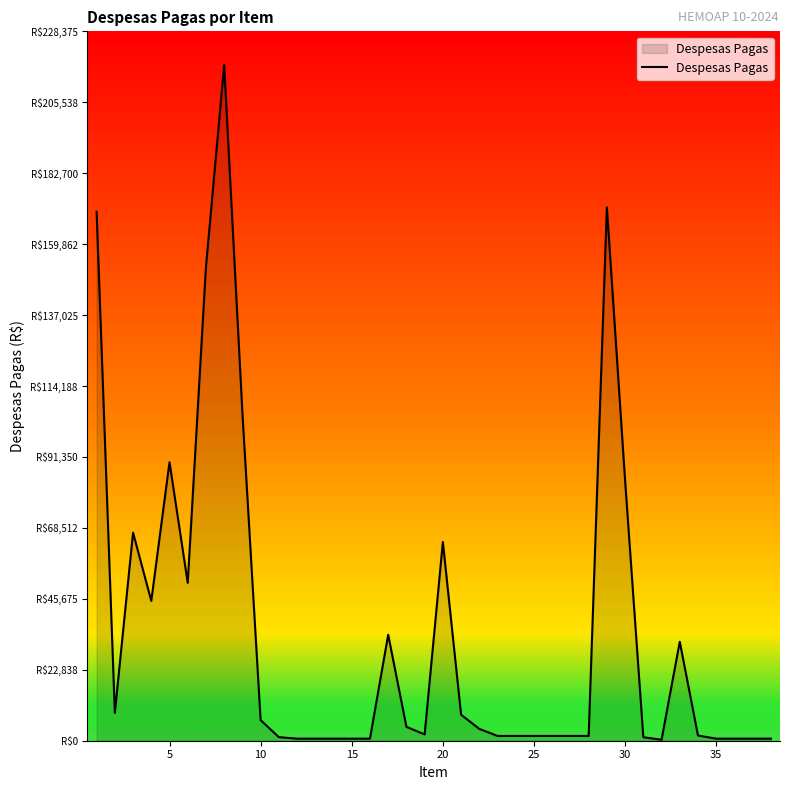

Does the chart have visible grid lines?

No